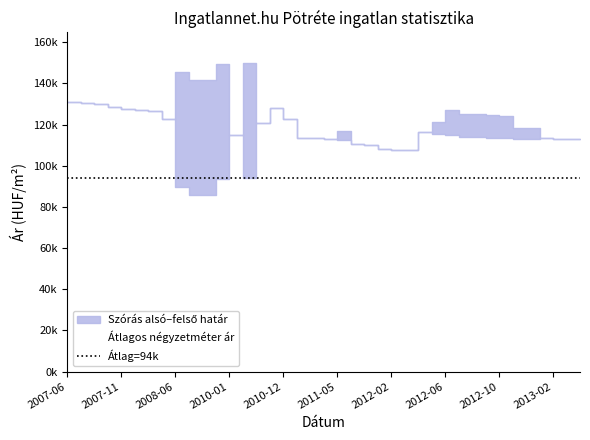

Reading right to left, what are all the values shown in this chart?

Szórás alsó határ: 2013-04=112729	2013-03=112934	2013-02=113139	2013-01=113671	2012-12=112905	2012-11=113147	2012-10=113215	2012-09=113372	2012-08=113844	2012-07=114066	2012-06=115145	2012-05=115302	2012-04=116343	2012-03=107392	2012-02=107739	2012-01=108292	2011-12=109988	2011-11=110413	2011-05=112288	2011-03=112776	2011-02=113480	2011-01=113608	2010-12=122909	2010-11=127814	2010-10=120685	2010-05=93961	2010-01=114675	2008-09=93417	2008-08=85649	2008-07=85927	2008-06=89563	2008-02=122642	2008-01=126384	2007-12=127062	2007-11=127746	2007-10=128397	2007-08=129970	2007-07=130517	2007-06=130856
Szórás felső határ: 2013-04=112729	2013-03=112934	2013-02=113139	2013-01=113671	2012-12=118243	2012-11=118485	2012-10=124381	2012-09=124538	2012-08=125010	2012-07=125232	2012-06=127167	2012-05=121464	2012-04=116343	2012-03=107392	2012-02=107739	2012-01=108292	2011-12=109988	2011-11=110413	2011-05=117052	2011-03=112776	2011-02=113480	2011-01=113608	2010-12=122909	2010-11=127814	2010-10=120685	2010-05=149771	2010-01=114675	2008-09=149227	2008-08=141459	2008-07=141737	2008-06=145373	2008-02=122642	2008-01=126384	2007-12=127062	2007-11=127746	2007-10=128397	2007-08=129970	2007-07=130517	2007-06=130856
Átlagos négyzetméter ár: 2013-04=98412	2013-03=98412	2013-02=98412	2013-01=98412	2012-12=99746	2012-11=99746	2012-10=102019	2012-09=102019	2012-08=102019	2012-07=102019	2012-06=102921	2012-05=100191	2012-04=98412	2012-03=90476	2012-02=90476	2012-01=90476	2011-12=90476	2011-11=90476	2011-05=92539	2011-03=90476	2011-02=90476	2011-01=90476	2010-12=97883	2010-11=101587	2010-10=95730	2010-05=95730	2010-01=89874	2008-09=89874	2008-08=84017	2008-07=84017	2008-06=86382	2008-02=88746	2008-01=91111	2007-12=91111	2007-11=91111	2007-10=91111	2007-08=91111	2007-07=91111	2007-06=91111